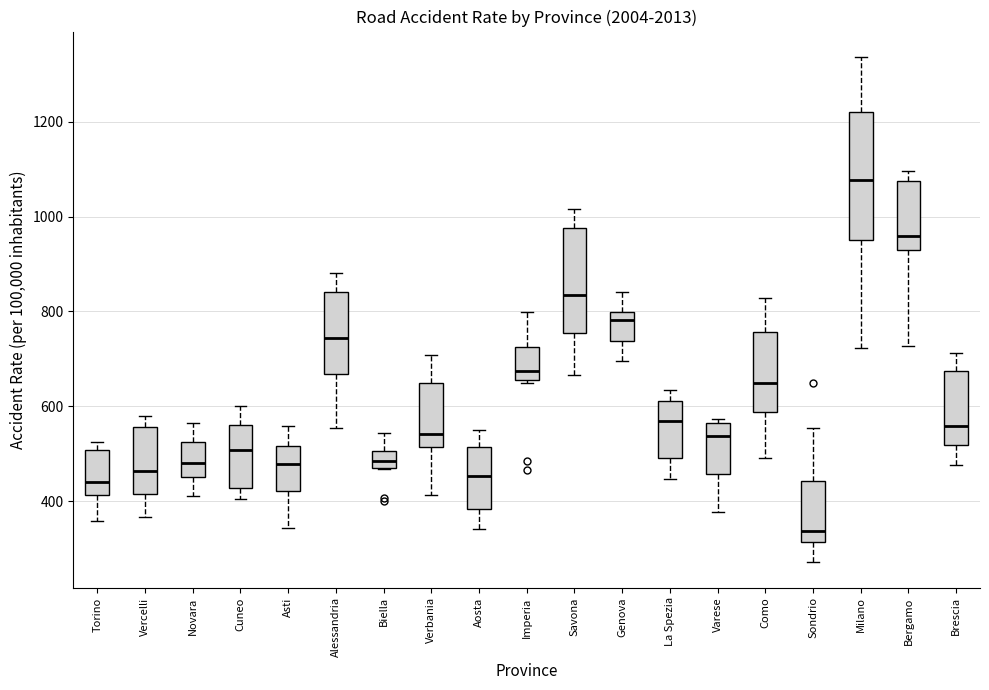

Which box has the highest median line?

Milano